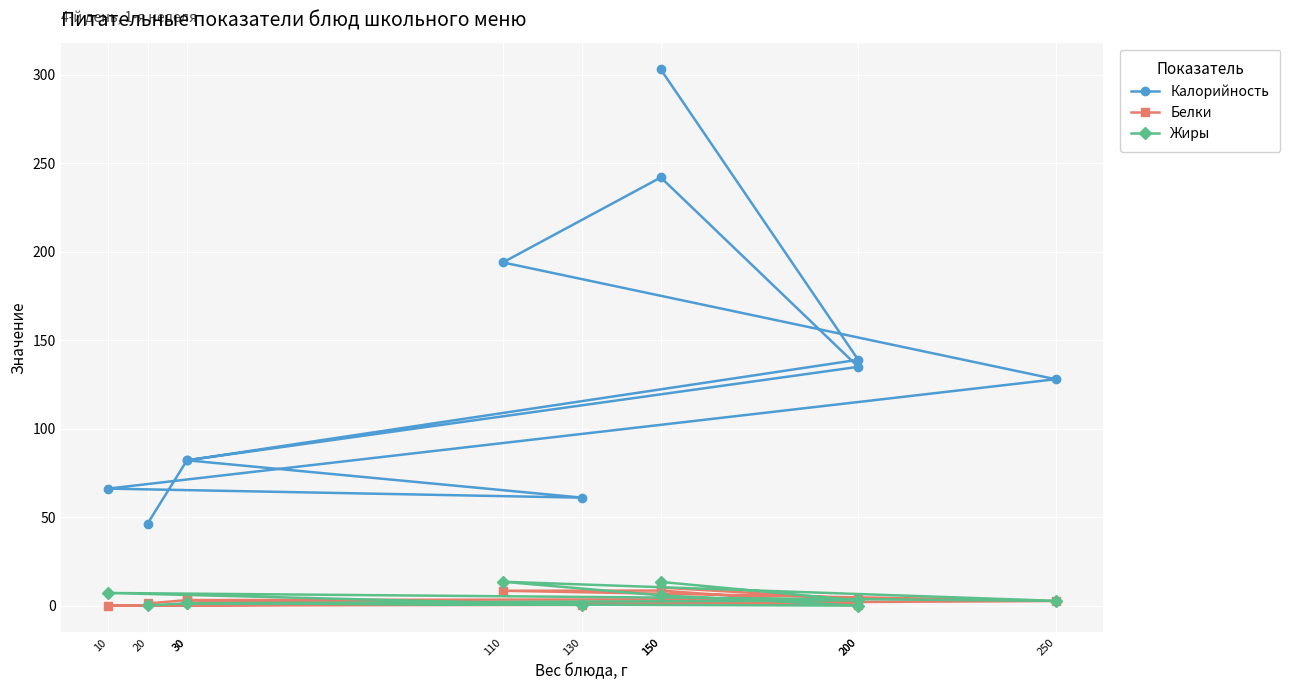

List the labels in order of Белки value, largest first.

150, 150, 110, 200, 30, 30, 250, 20, 130, 200, 10